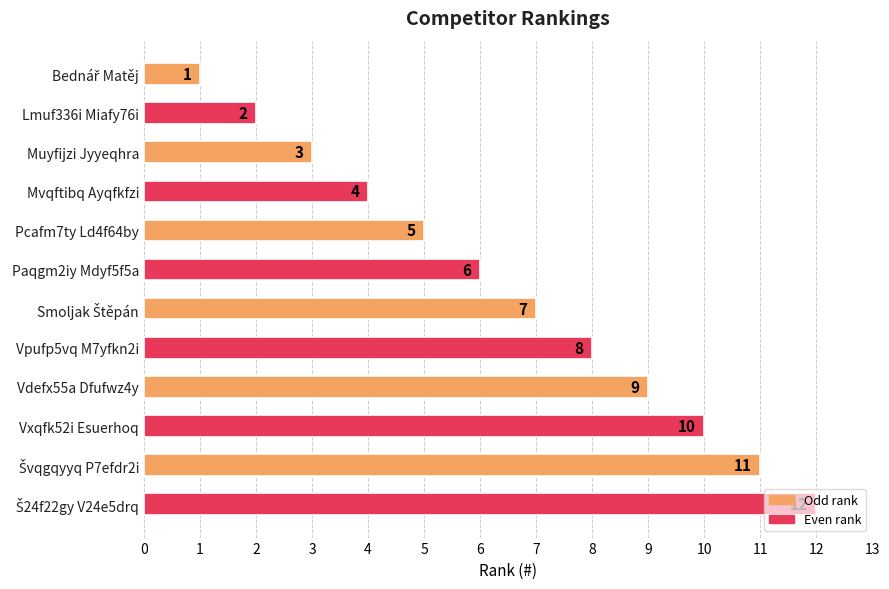

Is it true that the value at Vdefx55a Dfufwz4y is 9?

True